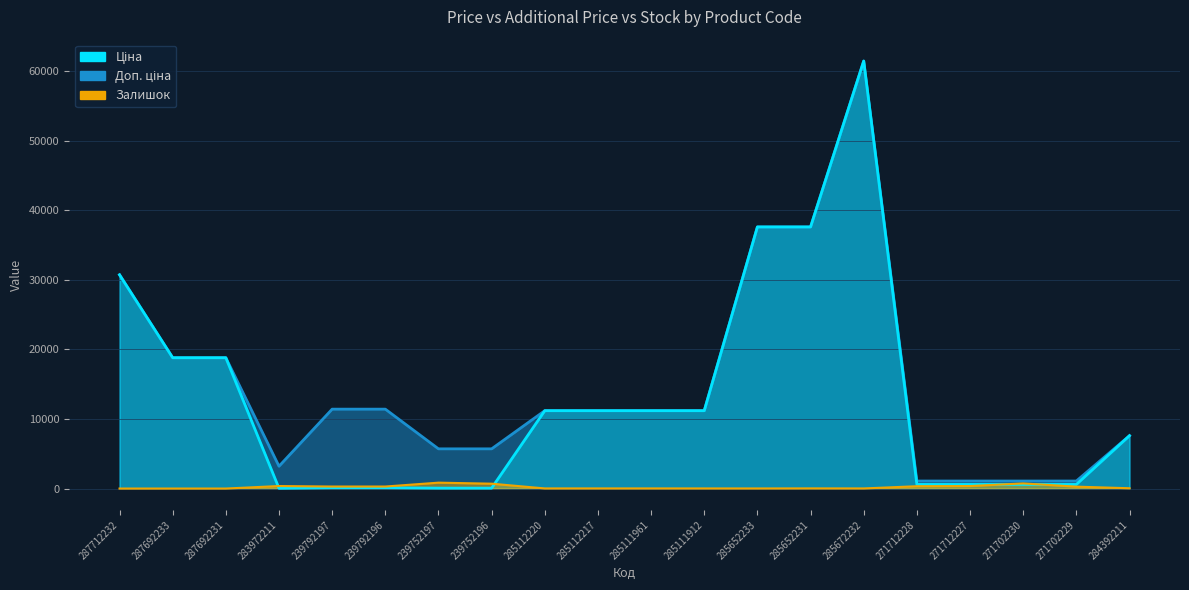

What is the label of the 7th point from the right?

285652231